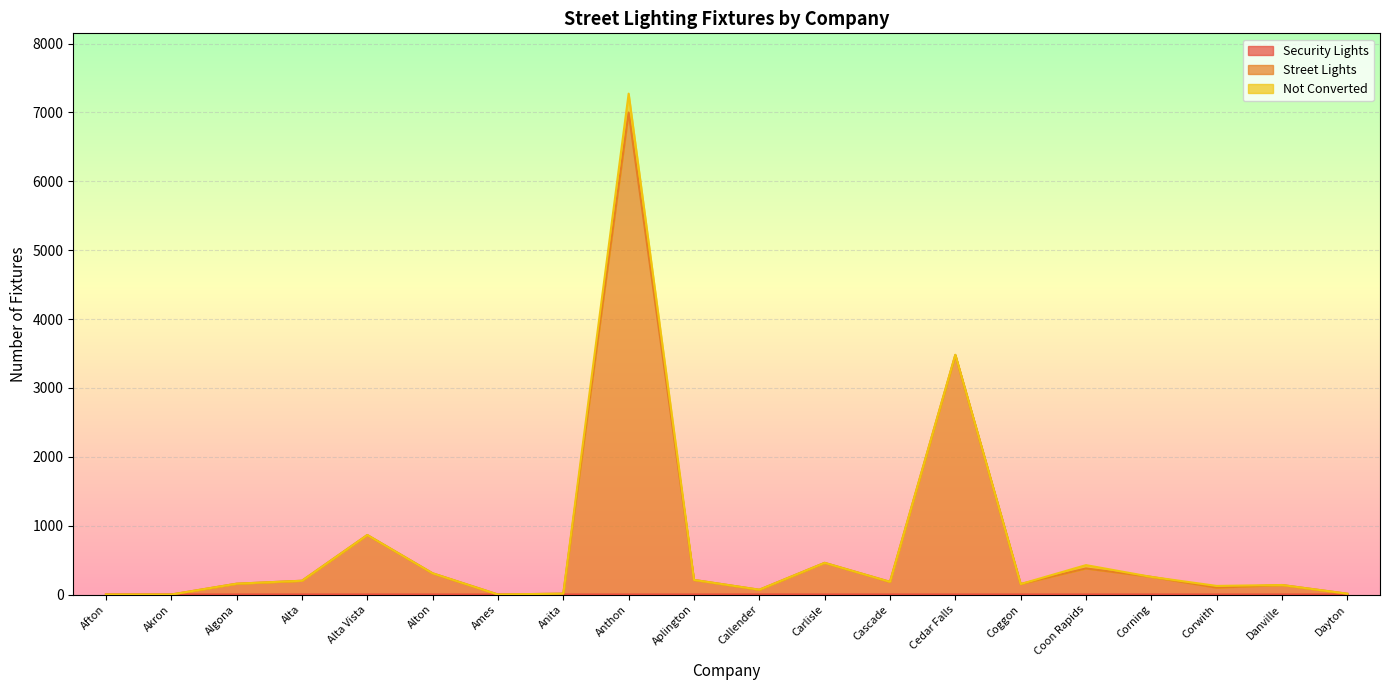

Does the chart display data point markers on the line(s)?

No